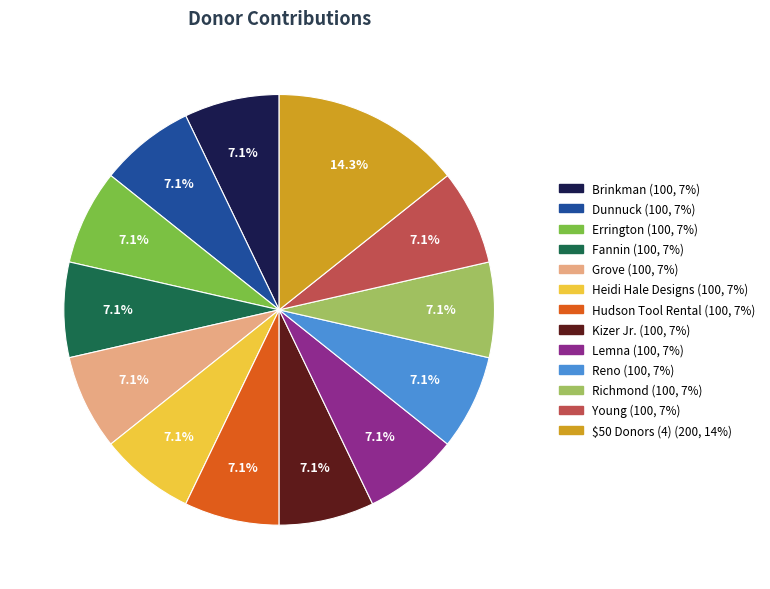

Is there a majority slice in this chart?

No